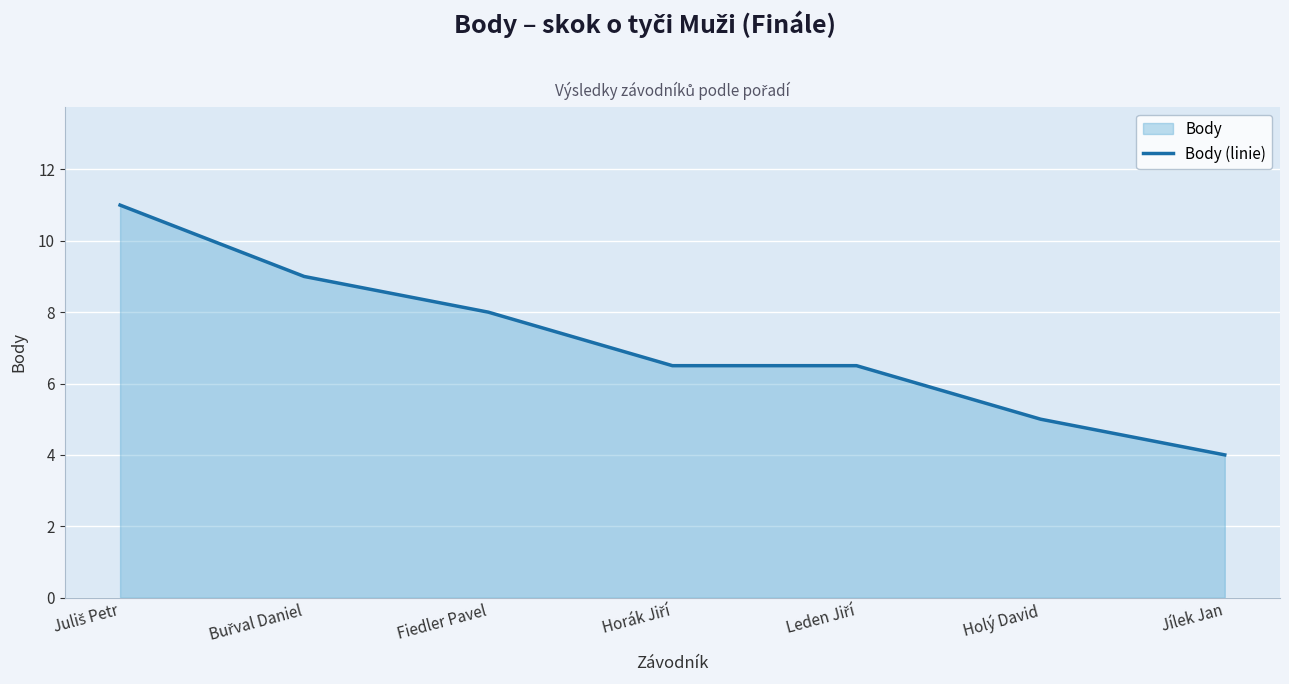

Where is the data nearest to the value 7?

Horák Jiří